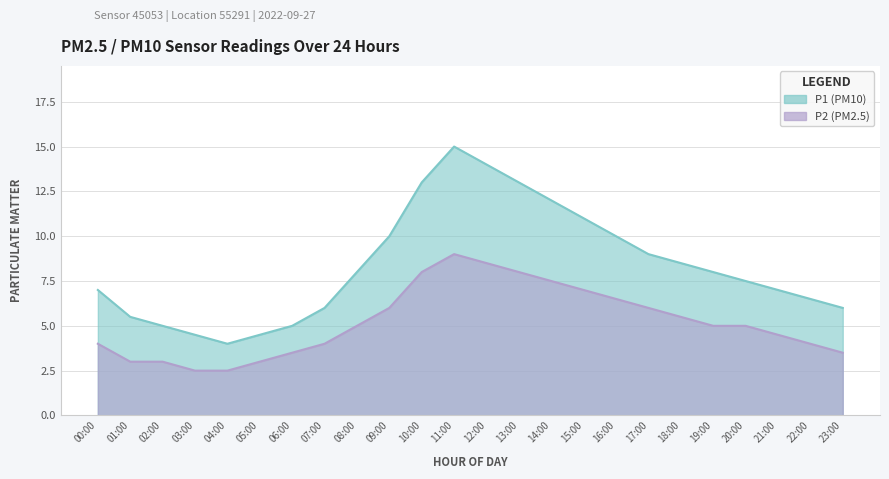

Between 06:00 and 20:00, which is larger?

20:00